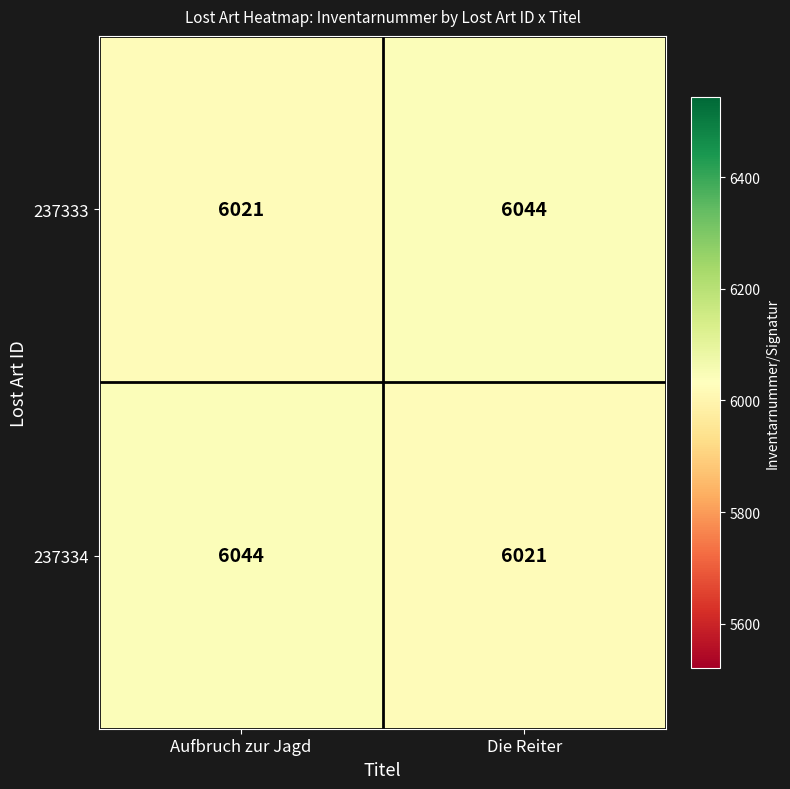

Read the 237334 value at Aufbruch zur Jagd.

6044